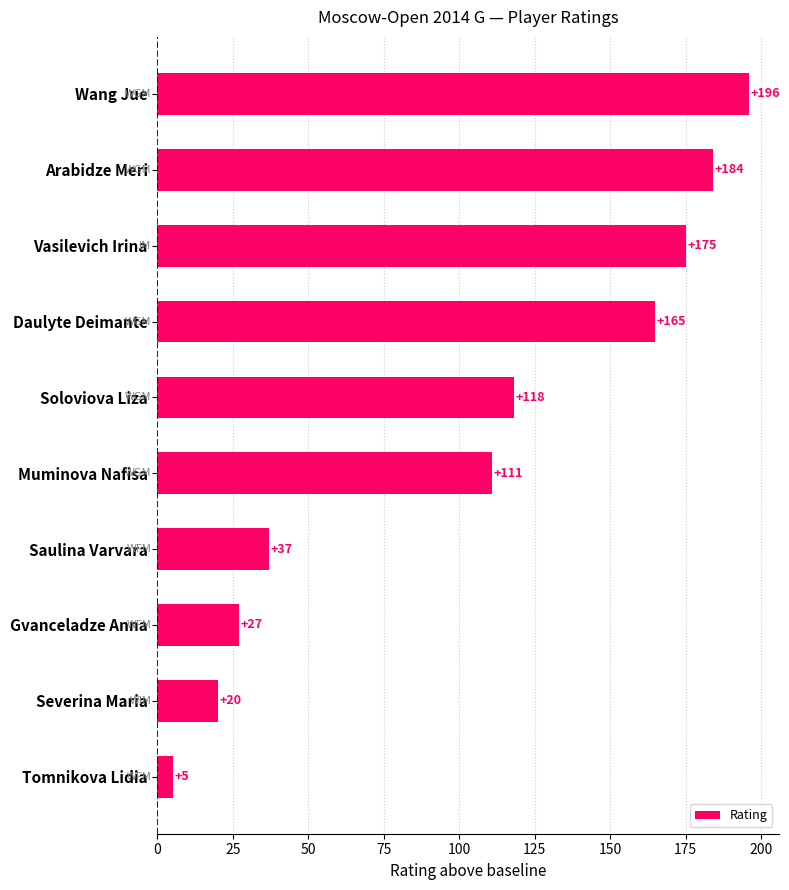

True or false: the data shows 37 at Saulina Varvara.

True